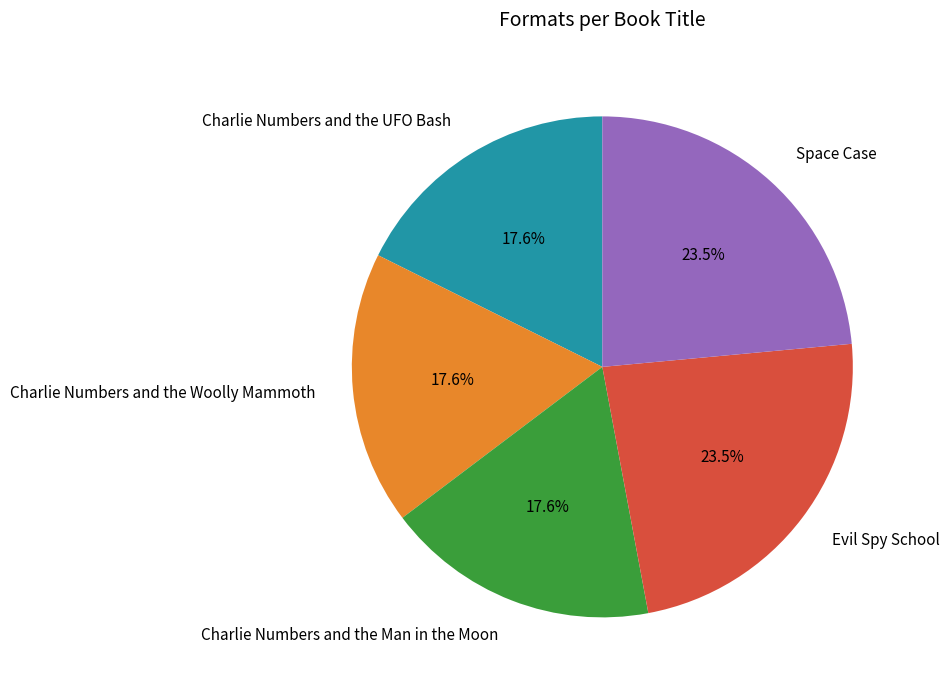

The Evil Spy School slice represents 33% of the pie. True or false?

False